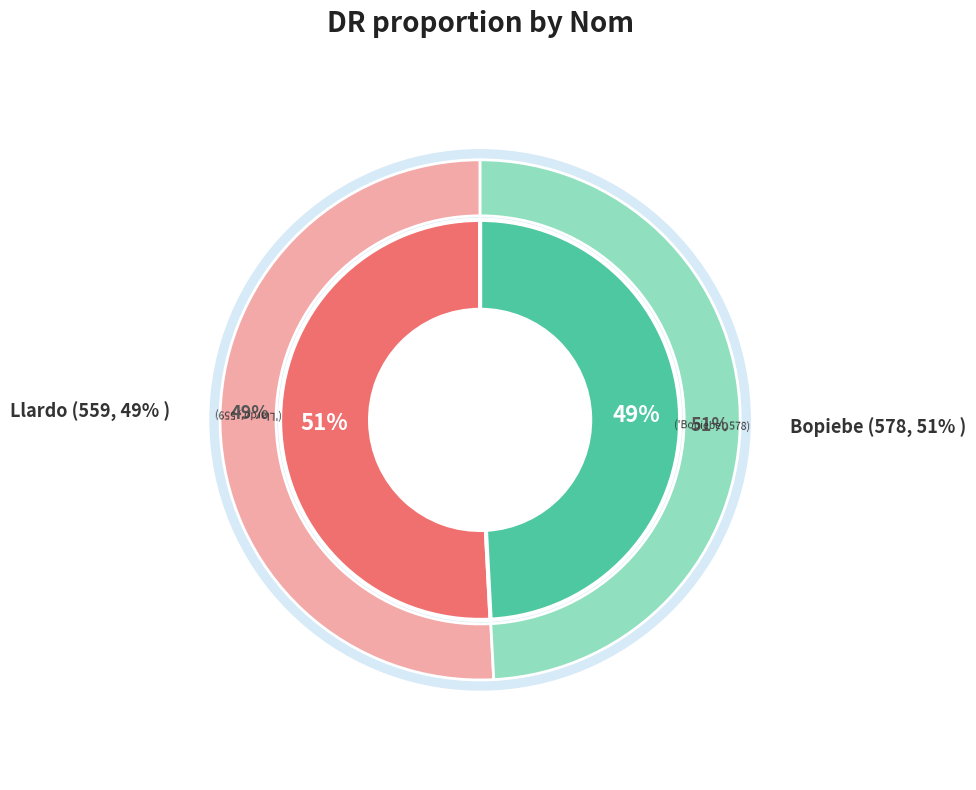

To the nearest percent, what is the difference between the largest and smallest slice percentages?

2%